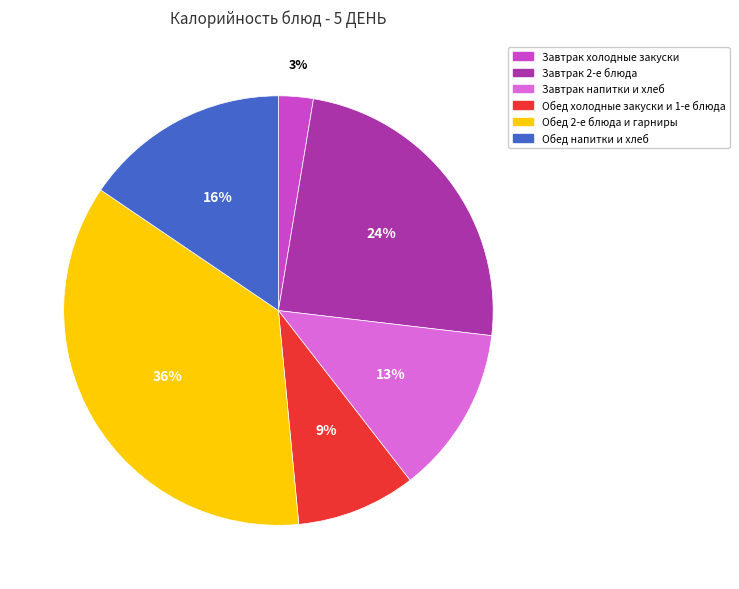

Does any single category account for the majority?

No